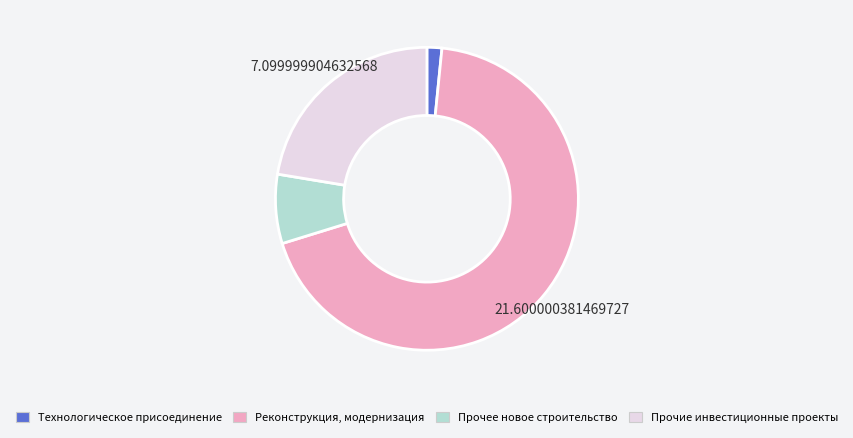

Rank the categories by value from highest to lowest.

Реконструкция, модернизация, Прочие инвестиционные проекты, Прочее новое строительство, Технологическое присоединение